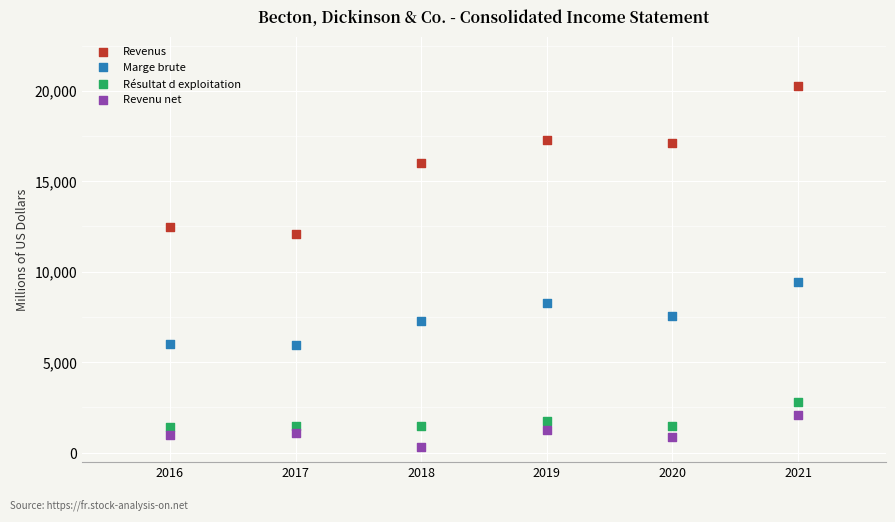

Which series has the widest spread of Y values?

Revenus